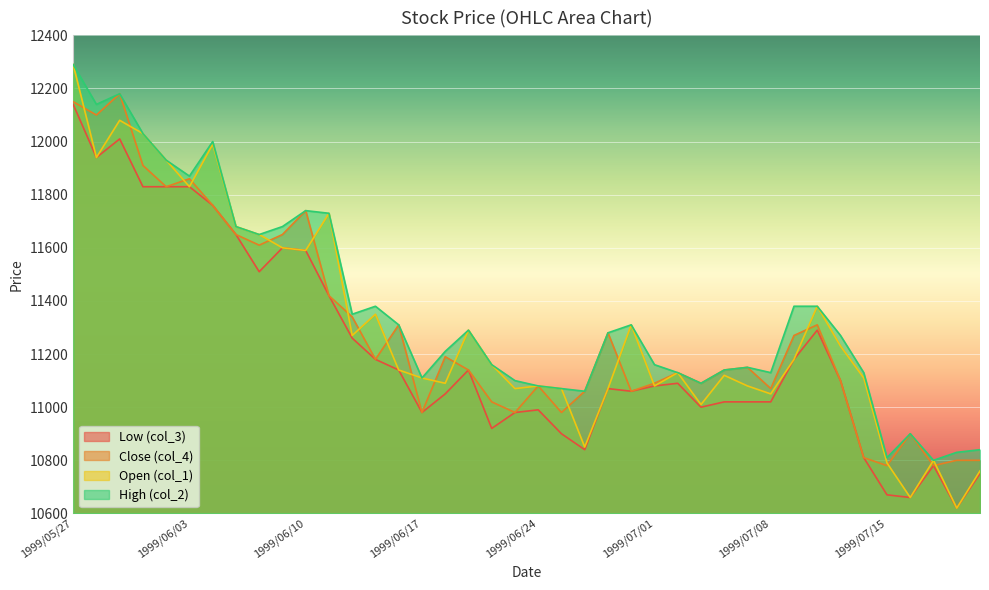

What position from the left is 1999/06/30?

25